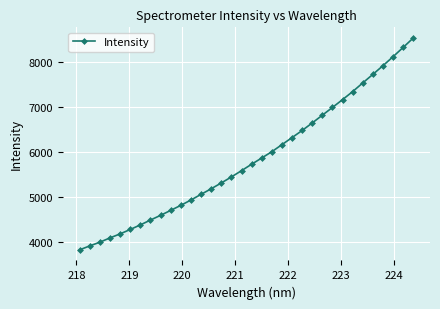

What is the value of the 26th point from the left?

6984.5